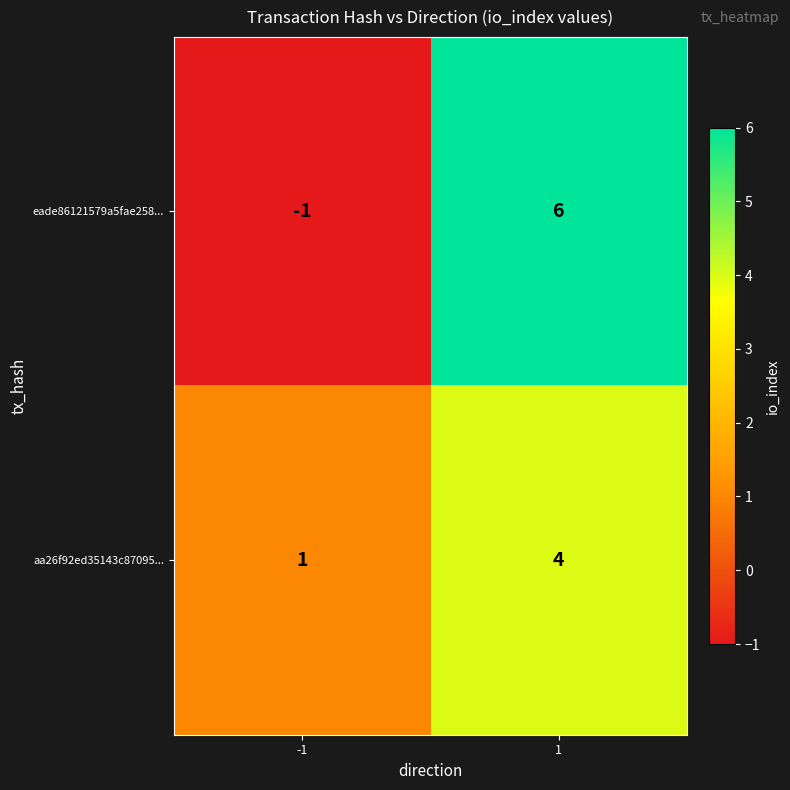

Reading left to right, what are all the values shown in this chart?

eade86121579a5fae258...: -1	6
aa26f92ed35143c87095...: 1	4